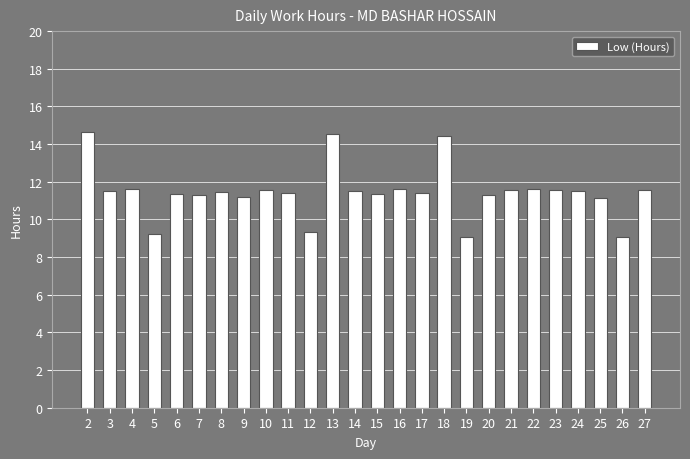

Where does the data first go above 11?

2